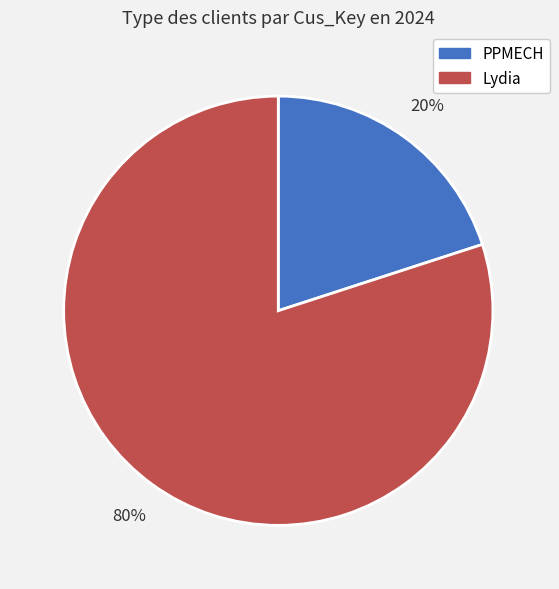

Which has a higher value, Lydia or PPMECH?

Lydia